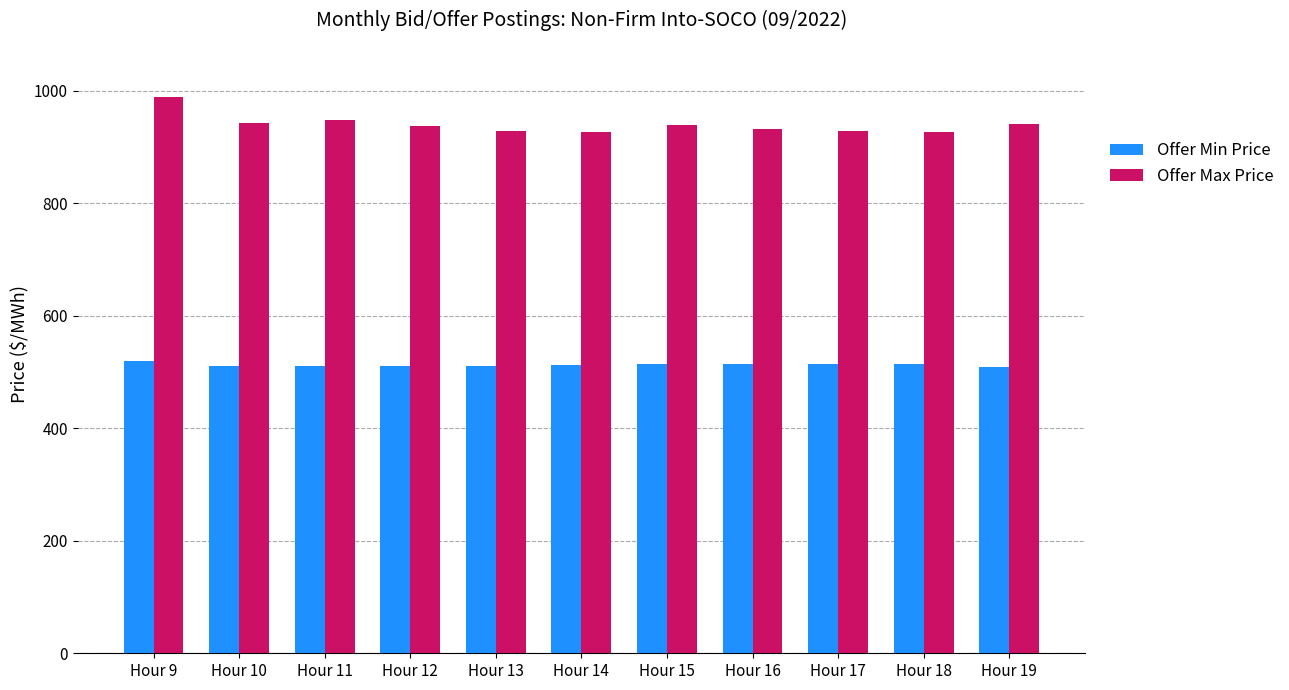

Where is Offer Max Price nearest to the value 958?

Hour 11